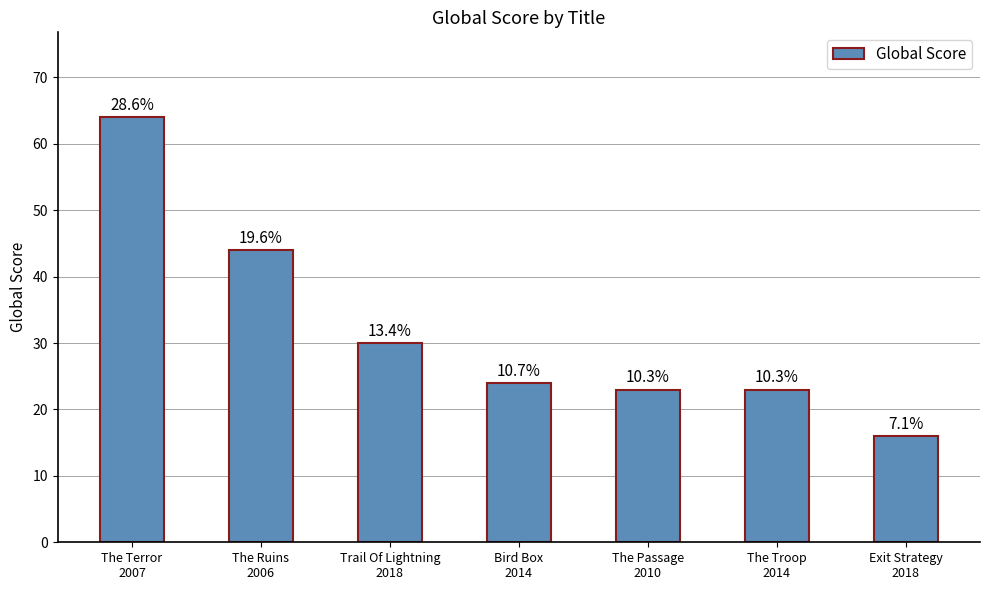

List the labels in order of value, smallest first.

Exit Strategy
2018, The Passage
2010, The Troop
2014, Bird Box
2014, Trail Of Lightning
2018, The Ruins
2006, The Terror
2007